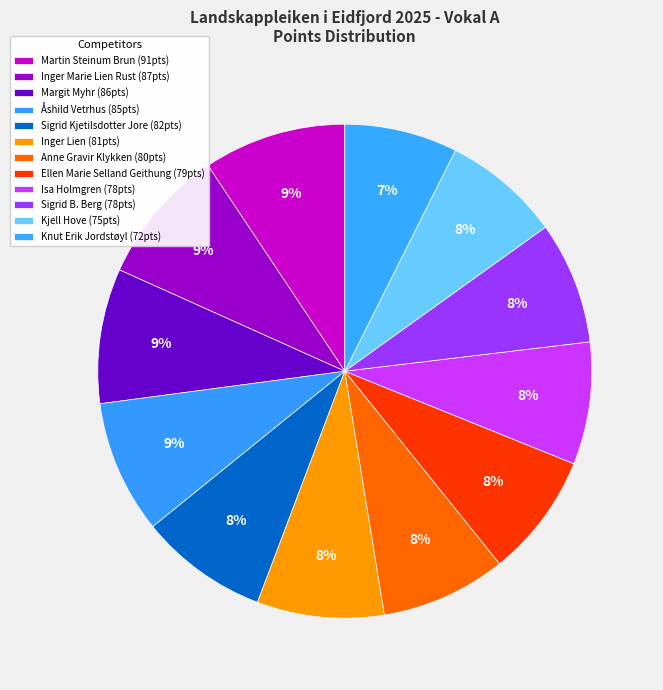

Which category has the biggest portion of the pie?

Martin Steinum Brun